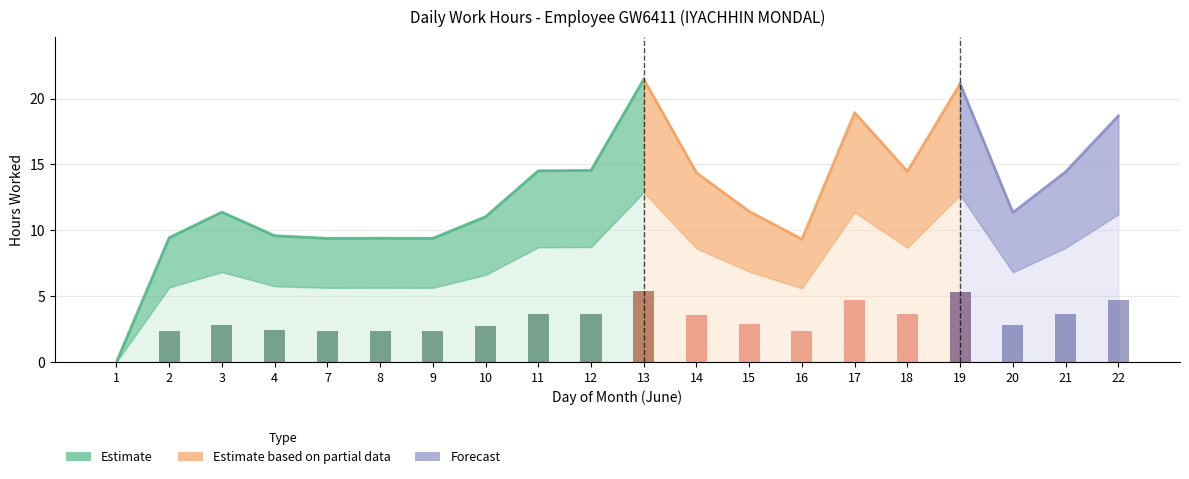

What is the greatest value displayed?

21.5